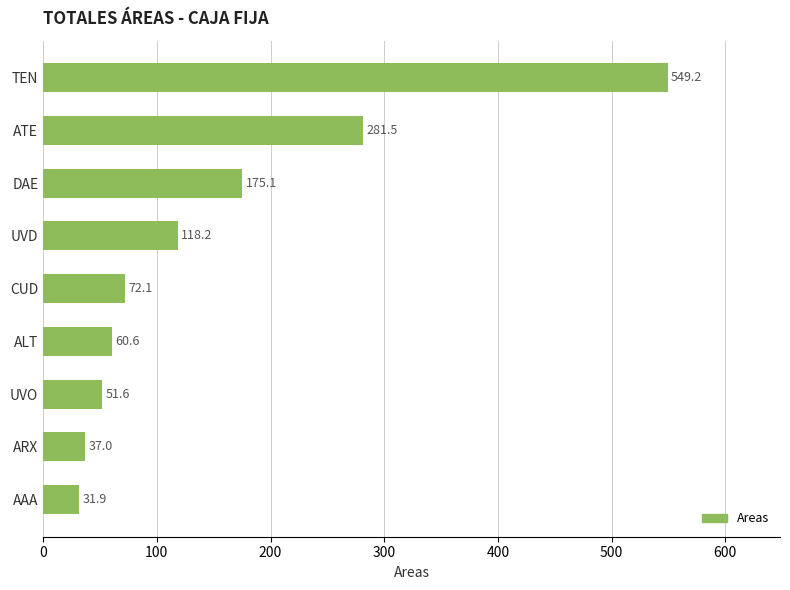

Count the number of data series in this chart.

1